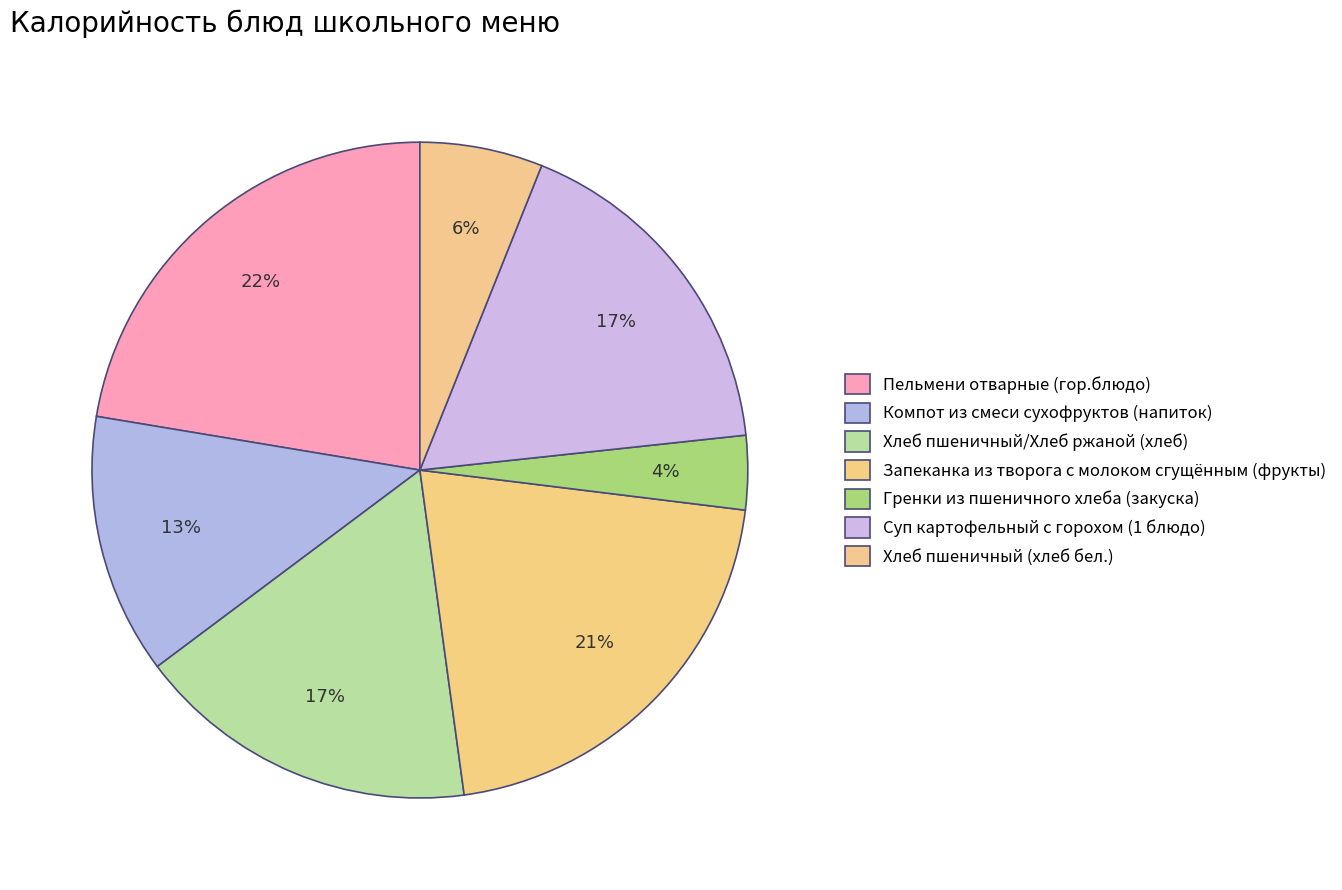

How many slices are in this pie chart?

7